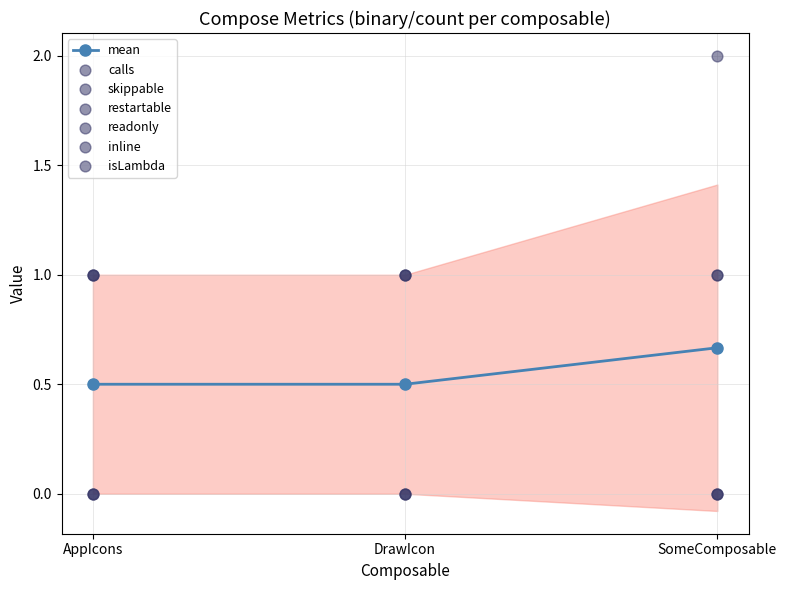

Which series reaches the maximum Y coordinate?

calls